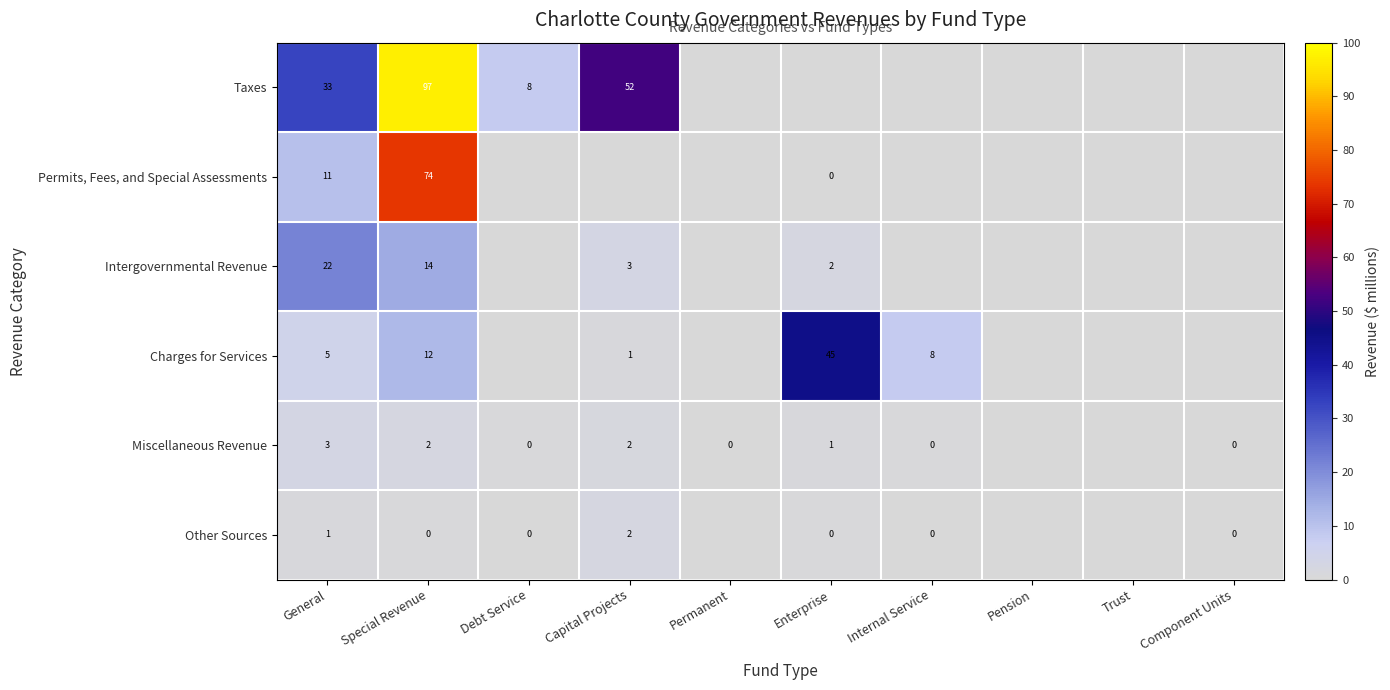

At which category is the sum across all series the highest?

Special Revenue